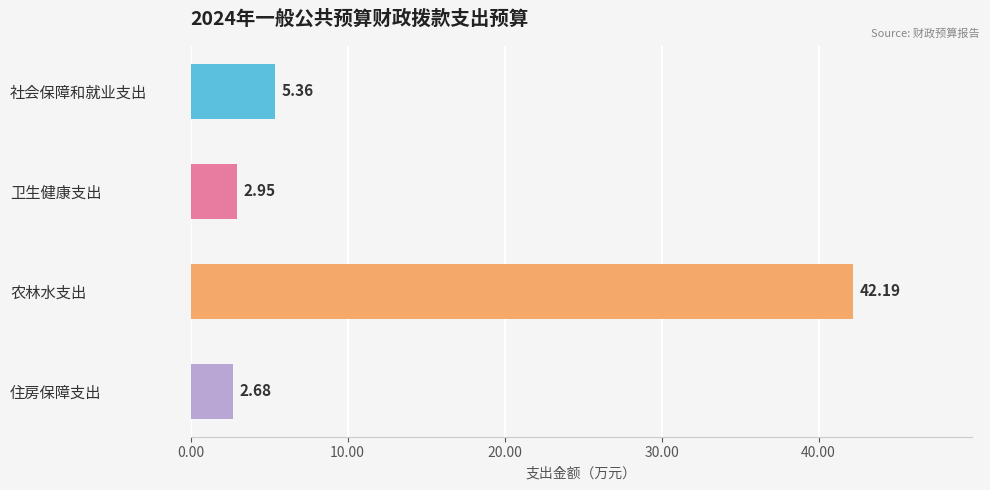

What is the change in value from 社会保障和就业支出 to 住房保障支出?

-2.7